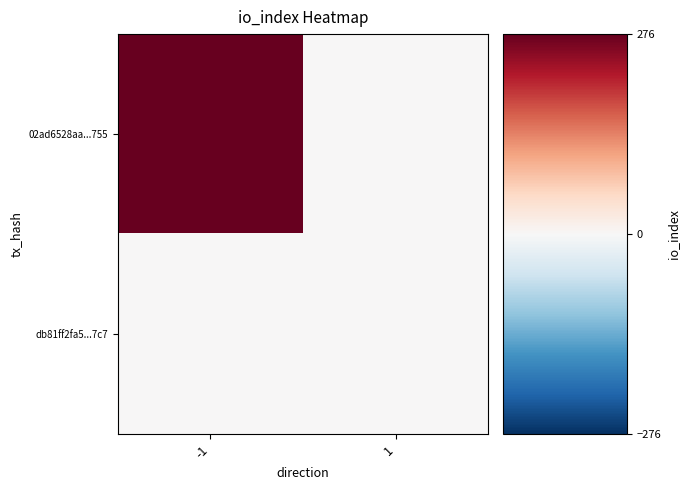

Which series has the largest total across all categories?

02ad6528aa...755